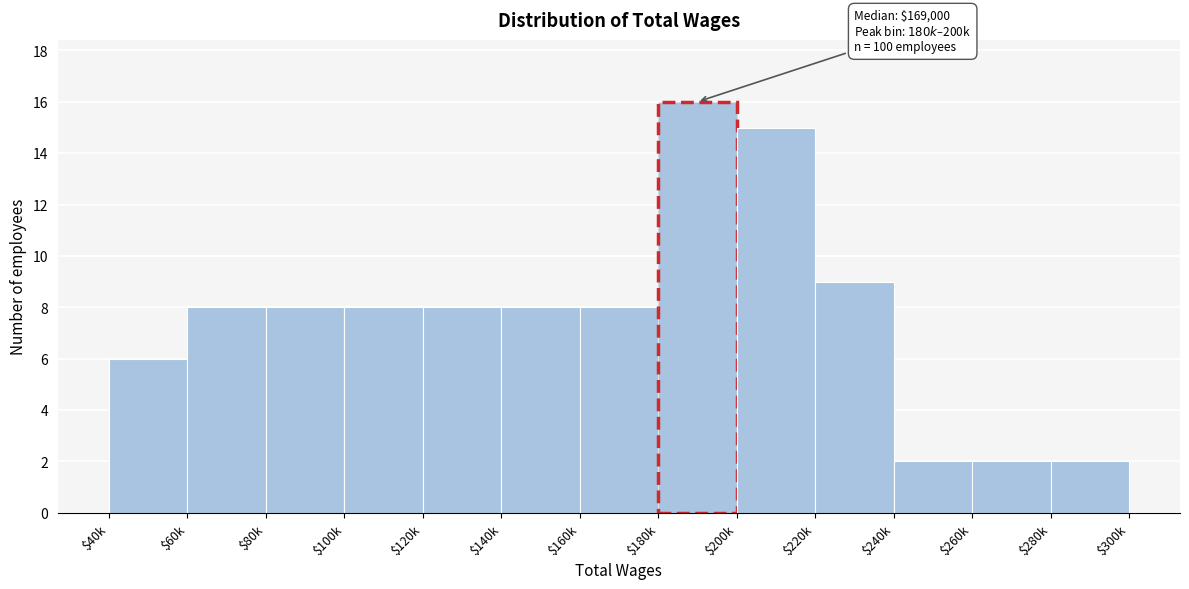

Reading left to right, transcribe all the data shown in this chart.

6	8	8	8	8	8	8	16	15	9	2	2	2